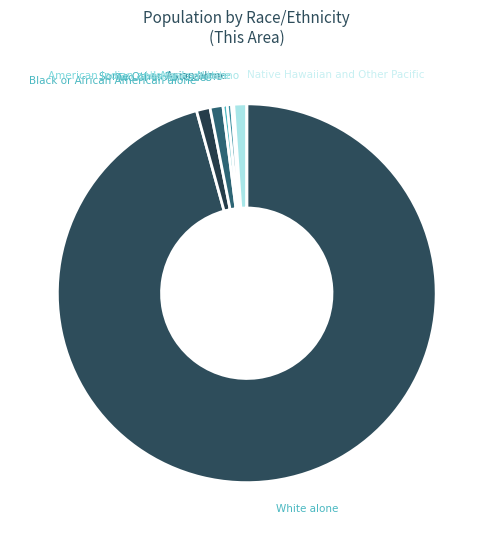

Which slice is the smallest?

Native Hawaiian and Other Pacific